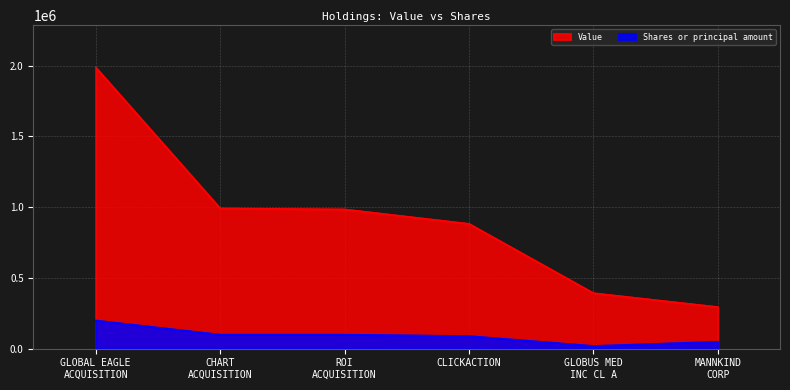

List the series in order of their peak value, highest first.

Value, Shares or principal amount